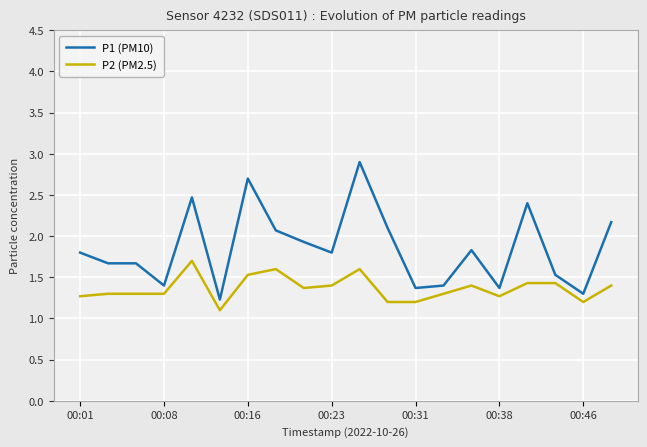

True or false: P1 (PM10) and P2 (PM2.5) cross at least once.

False